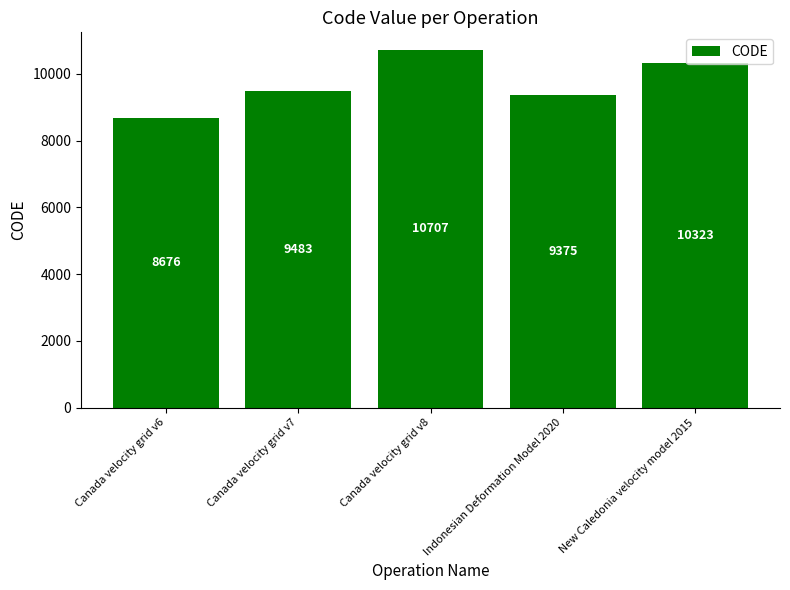

What is the difference between the values at New Caledonia velocity model 2015 and Indonesian Deformation Model 2020?

948